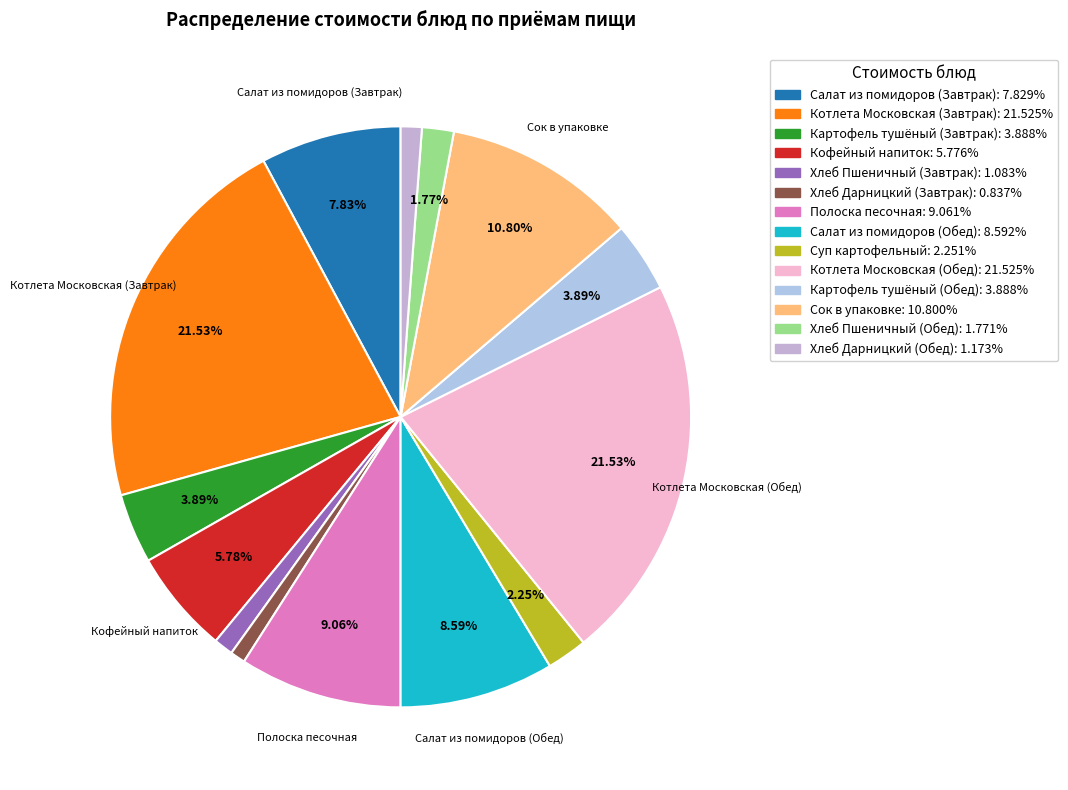

To the nearest percent, what percentage of the pie is Картофель тушёный (Завтрак)?

4%